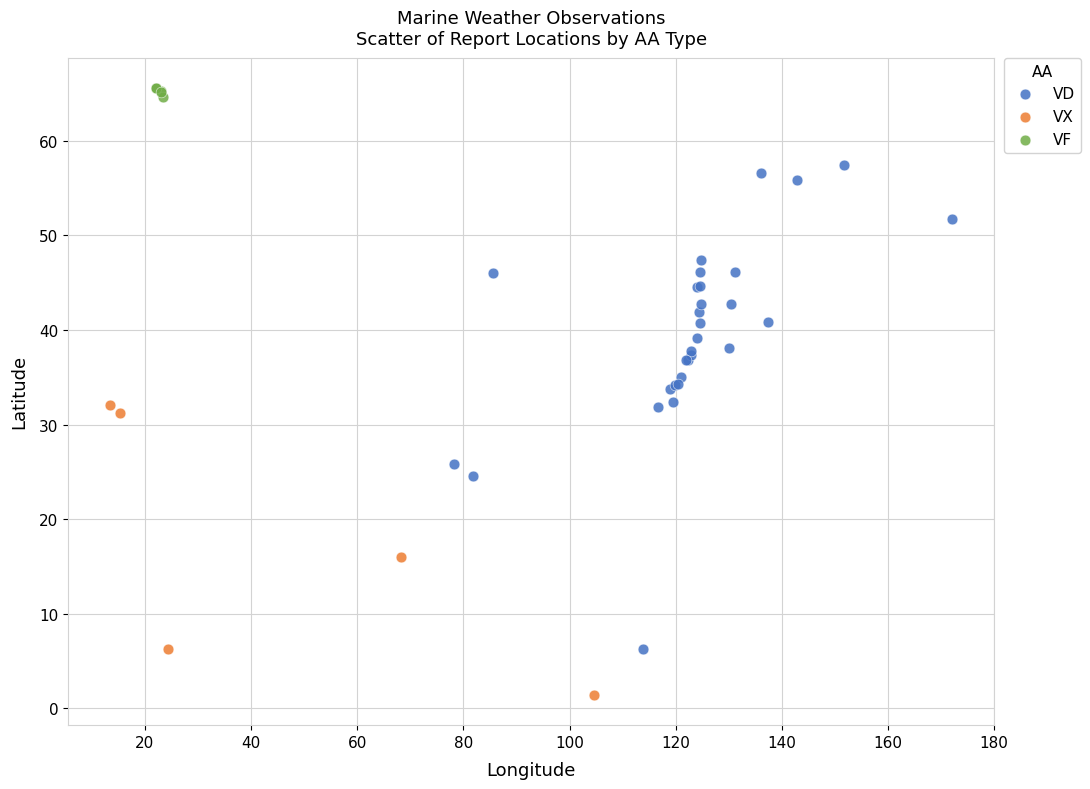

Which series has the largest Y range (max minus min)?

VD